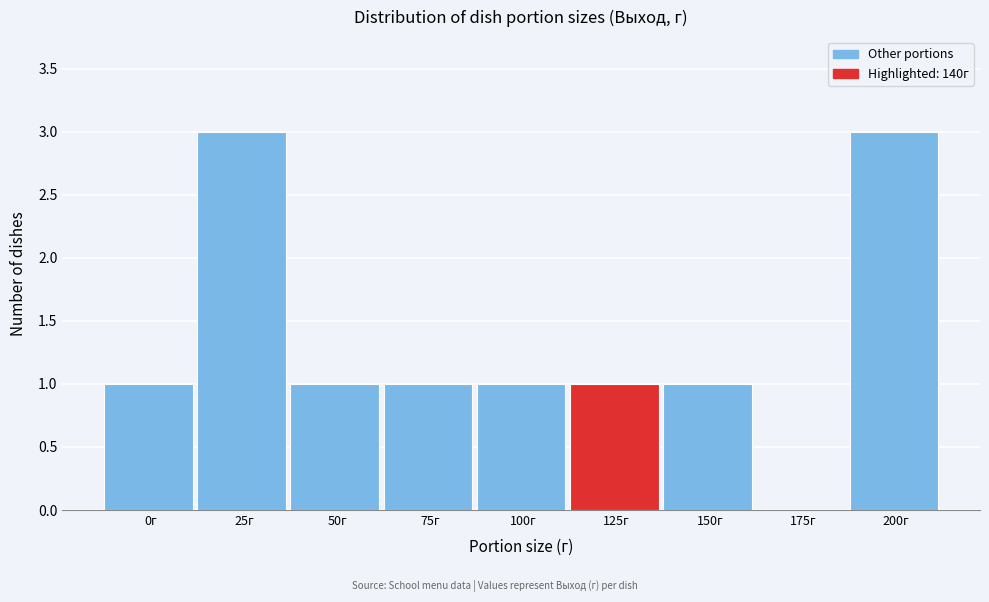

Reading right to left, extract all data points from this chart.

200г=3	175г=0	150г=1	125г=1	100г=1	75г=1	50г=1	25г=3	0г=1